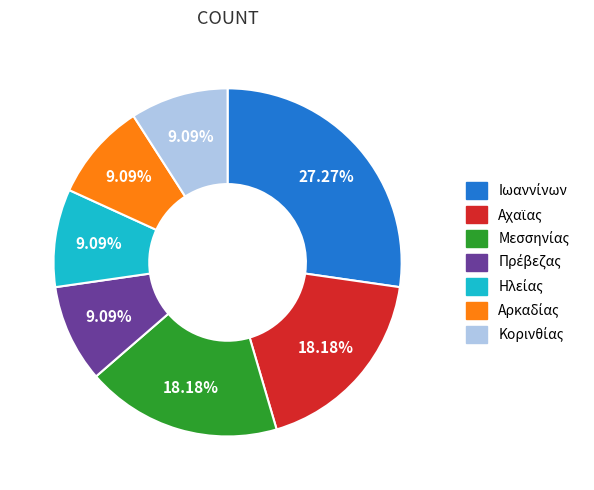

Is there any slice that represents more than half of the pie?

No